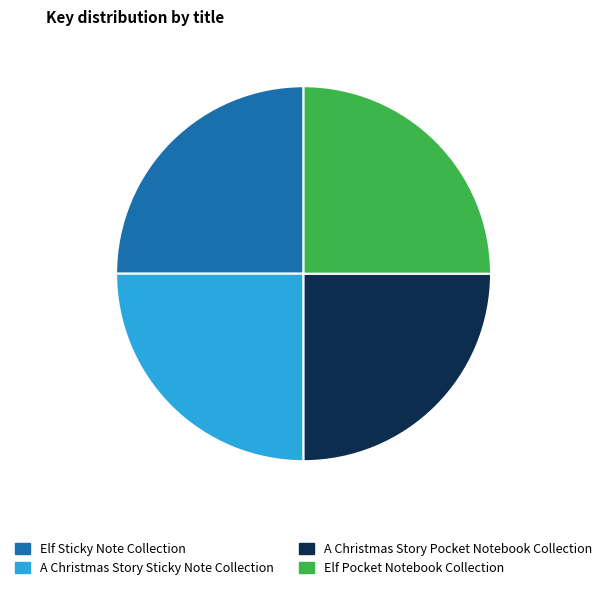

Is there a majority slice in this chart?

No